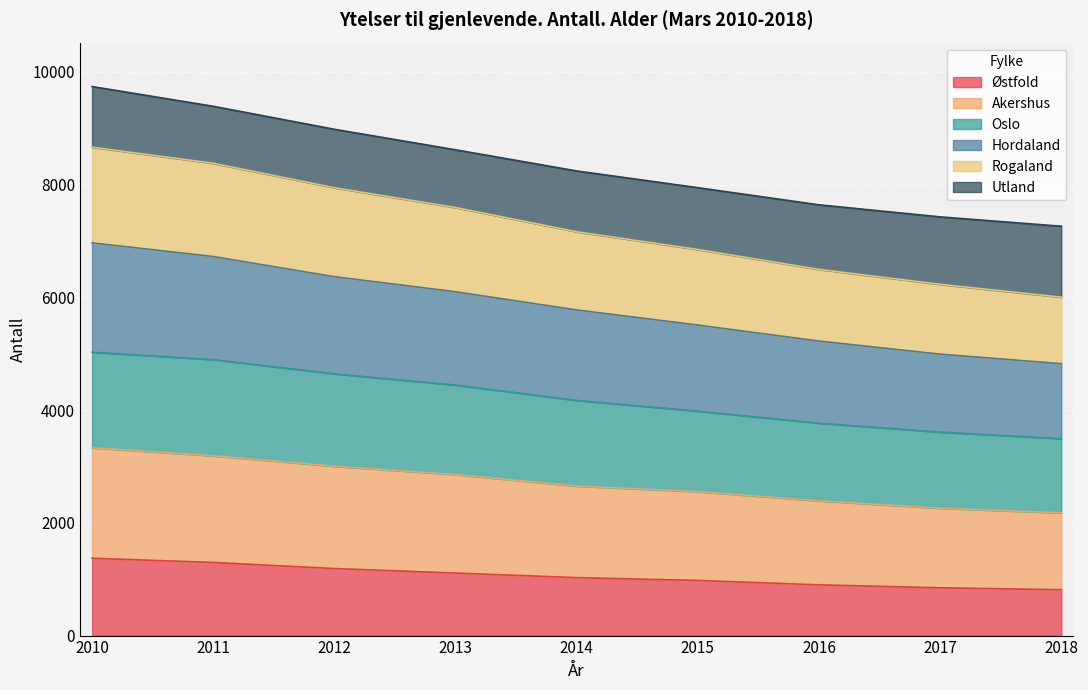

What is the minimum value for Østfold?

813